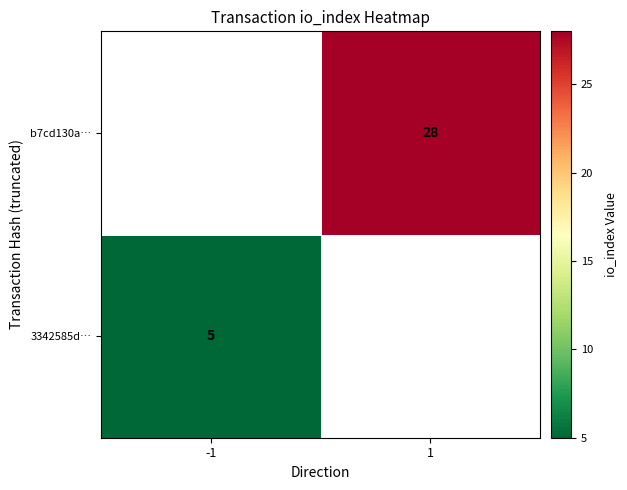

Is the value of b7cd130a… at 1 greater than the value of 3342585d… at -1?

Yes